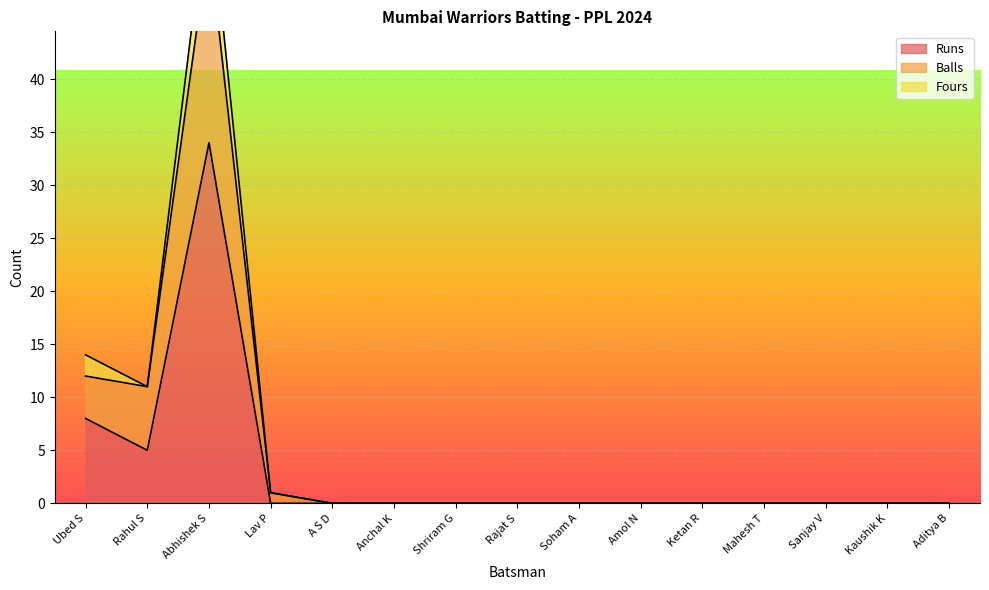

At which label is Runs closest to 17?

Ubed S